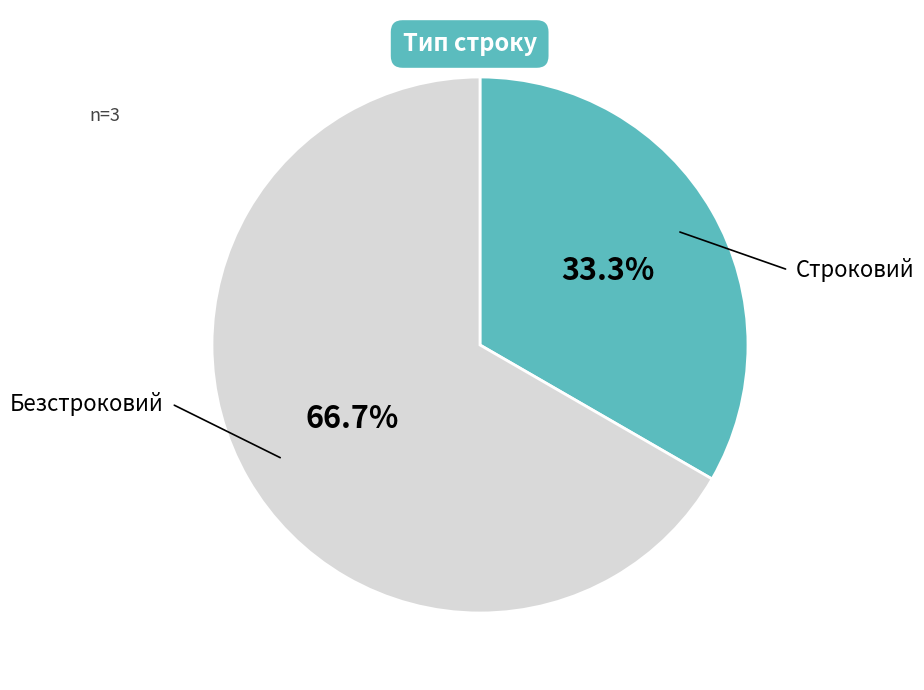

Is there a majority slice in this chart?

Yes